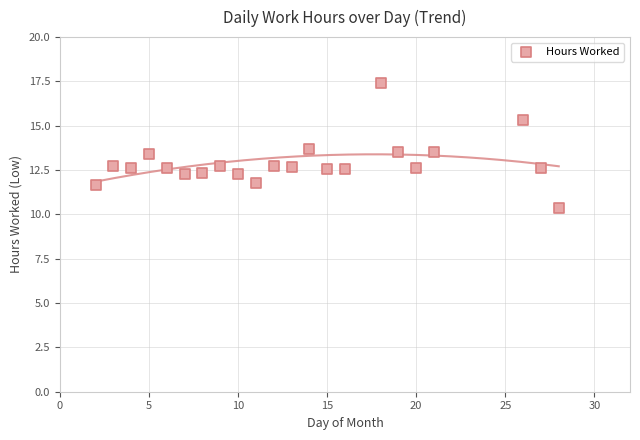

What is the range of Y values (max minus min)?

7.1